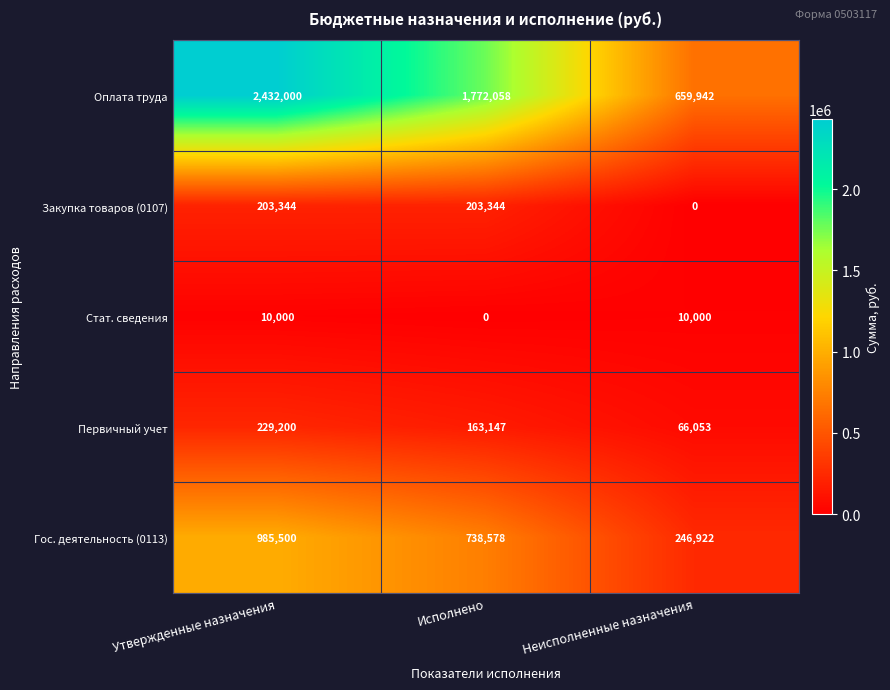

Is it true that Стат. сведения equals 4599 at Неисполненные назначения?

False